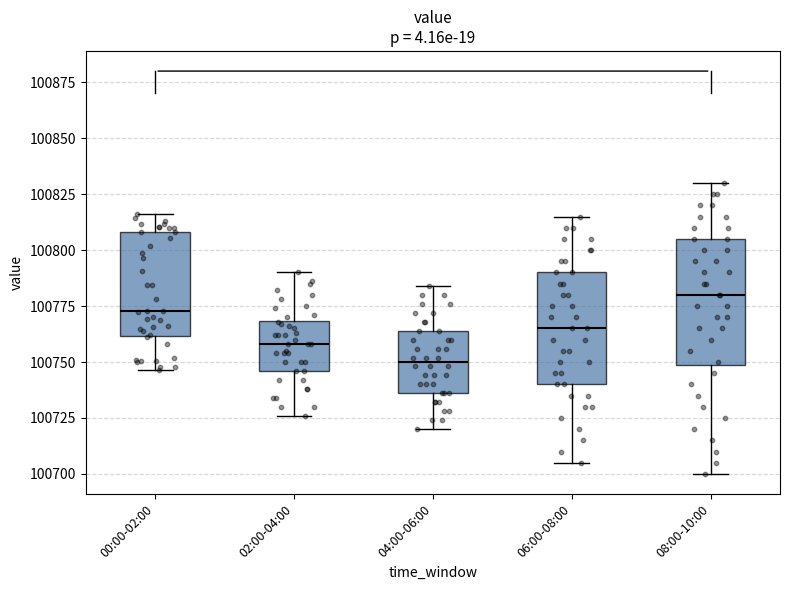

Which box is the tallest, from its lower edge to its upper edge?

08:00-10:00